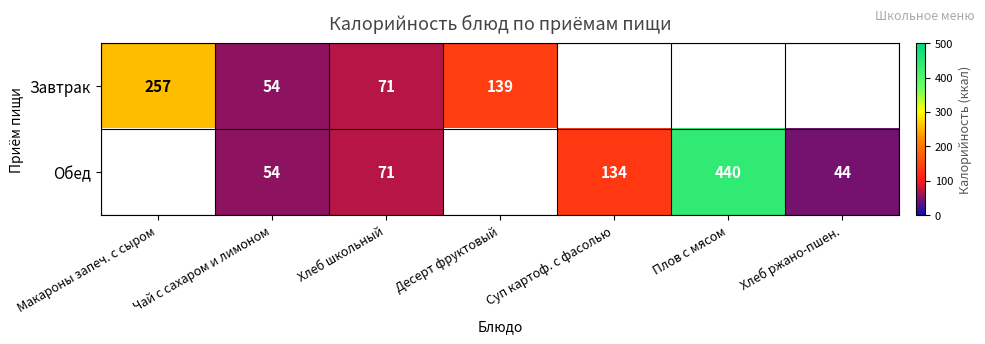

The value of Завтрак at Хлеб школьный is 71. True or false?

True